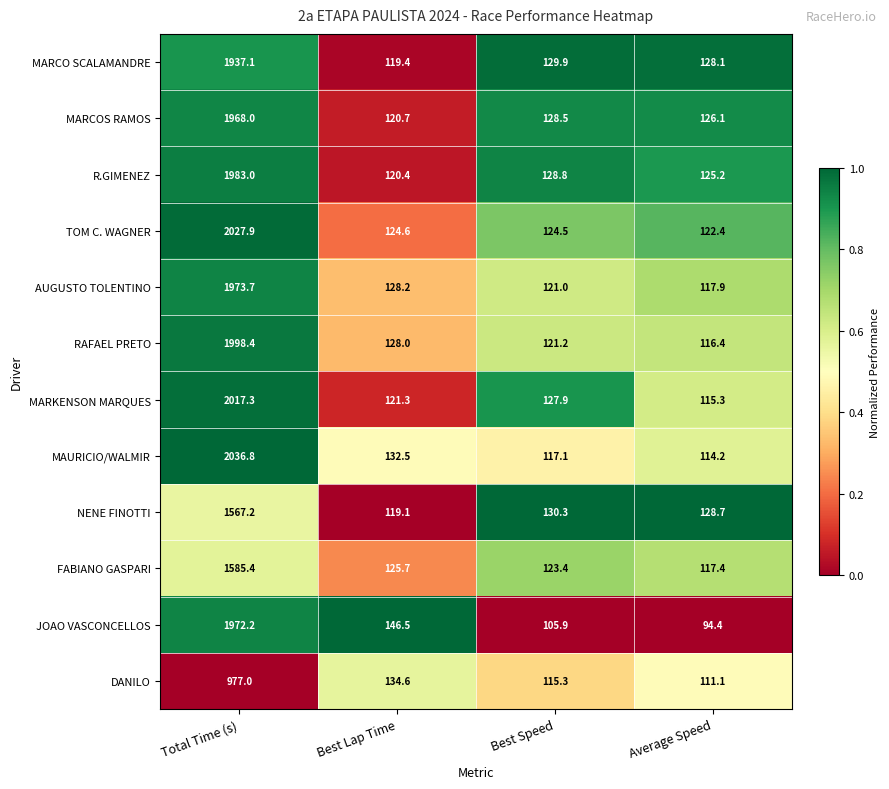

What is the difference between the maximum and minimum values in the MAURICIO/WALMIR series?

1922.6